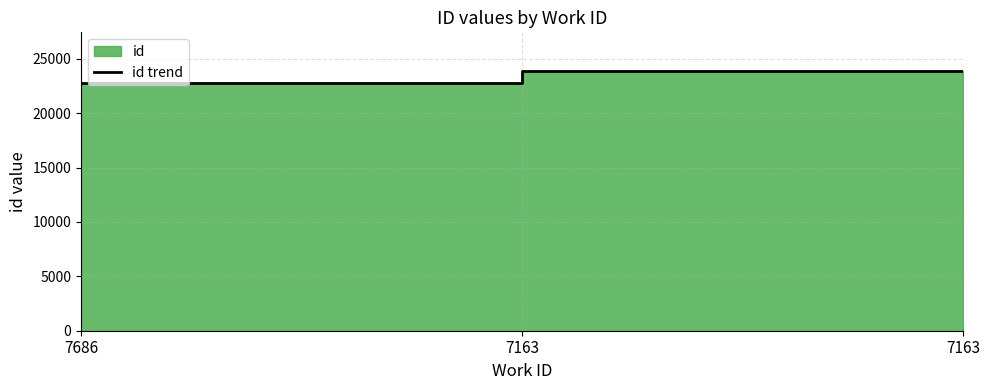

Approximately how many times larger is the value at 7163 compared to 7686?

1.0